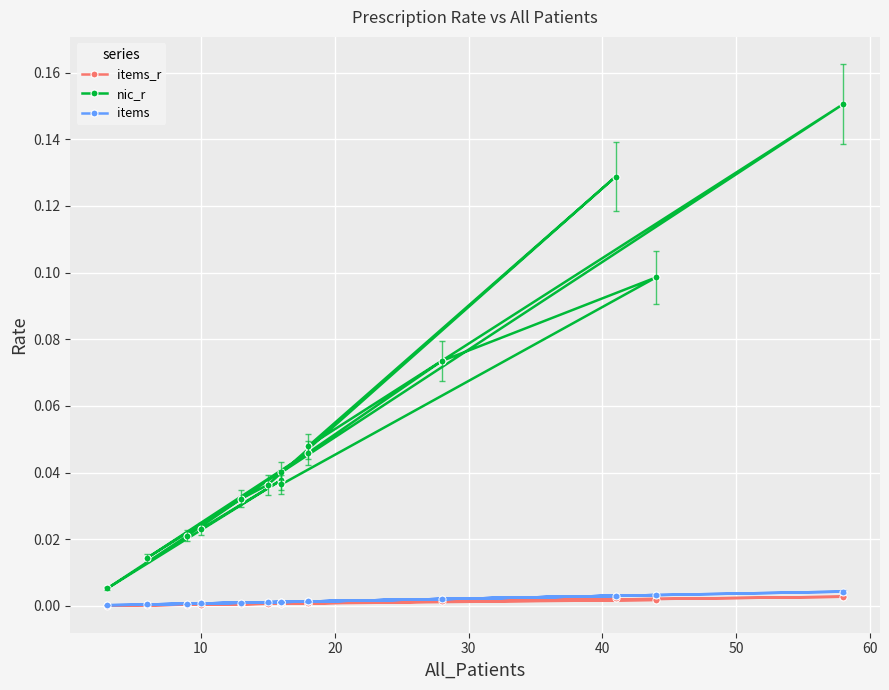

What are all the series names shown in the legend?

items_r, nic_r, items